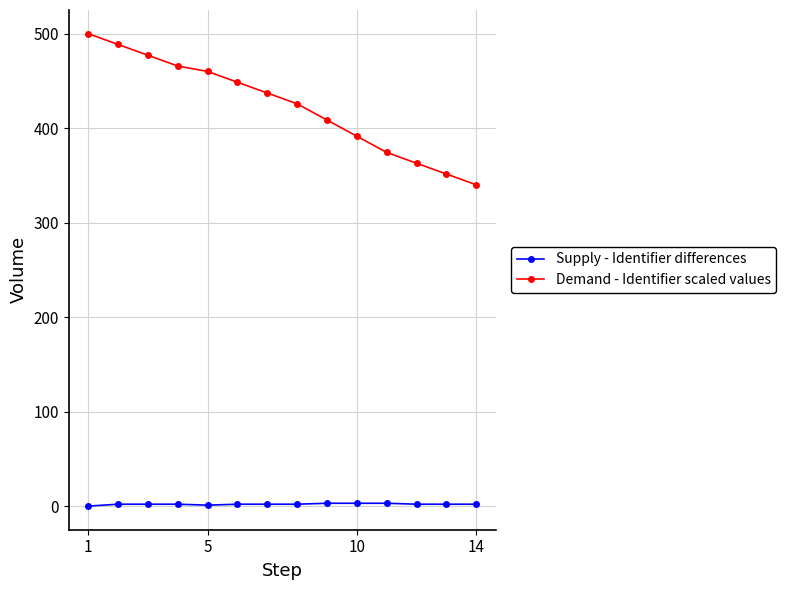

Which series has the largest total across all categories?

Demand - Identifier scaled values